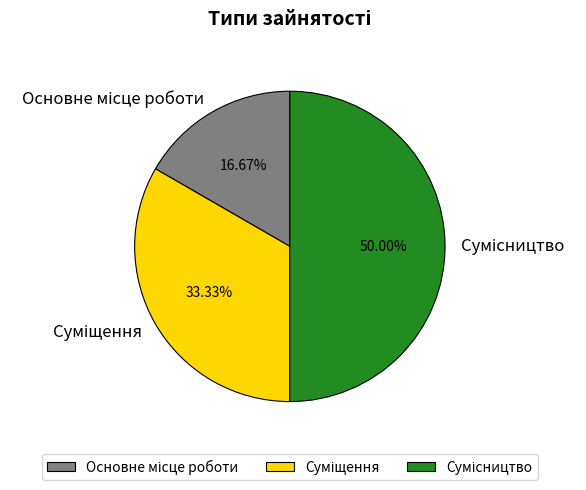

Which category has the smallest portion of the pie?

Основне місце роботи